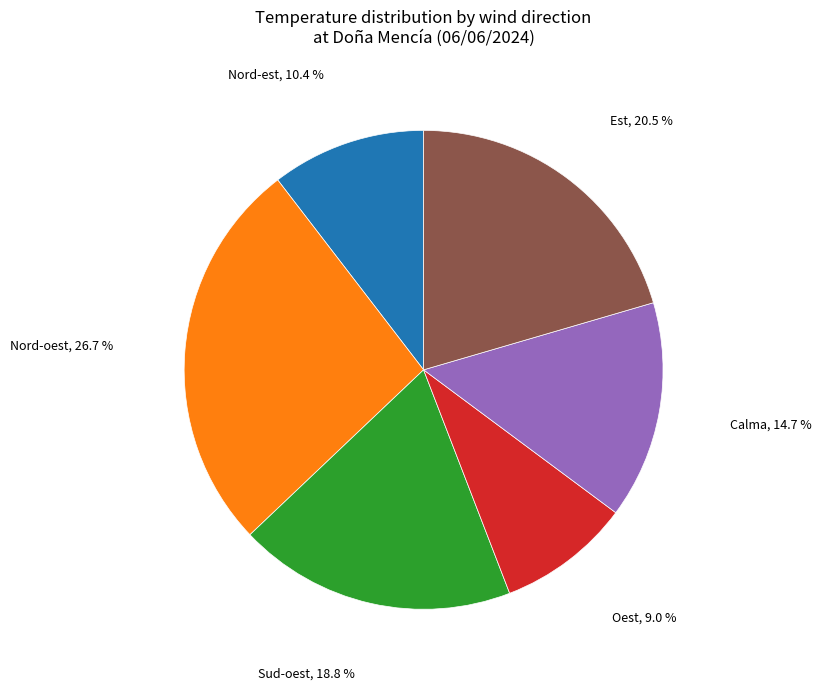

Is there any slice that represents more than half of the pie?

No